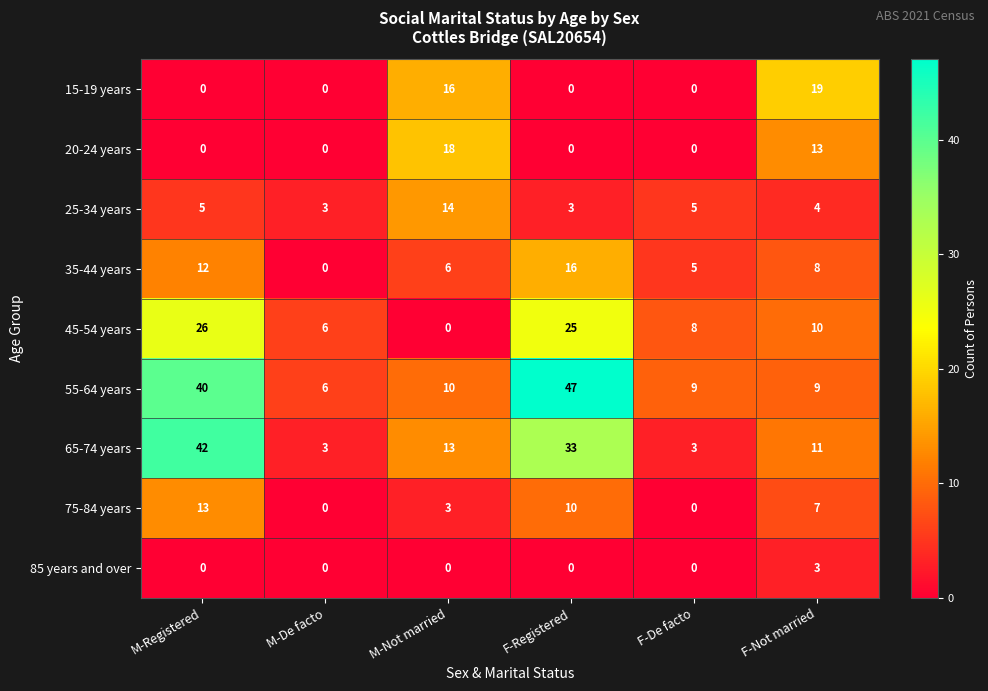

Where does the 65-74 years series first go above 13?

M-Registered